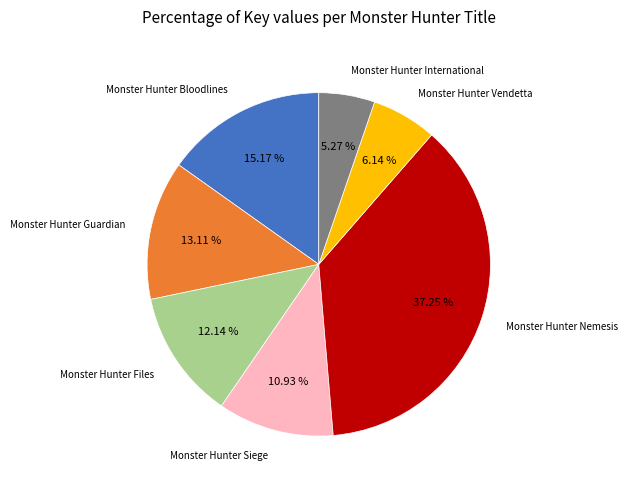

Is there any slice that represents more than half of the pie?

No